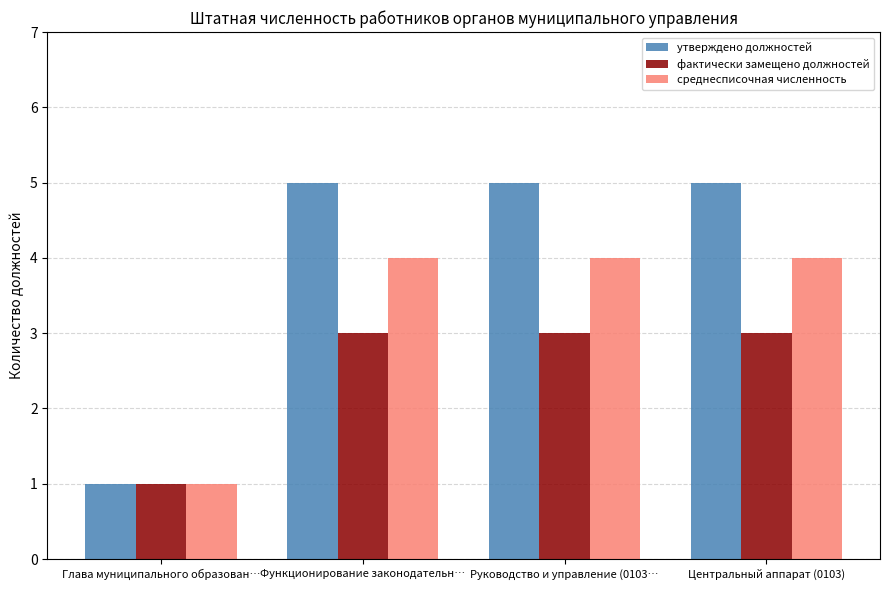

Does the chart contain any negative values?

No